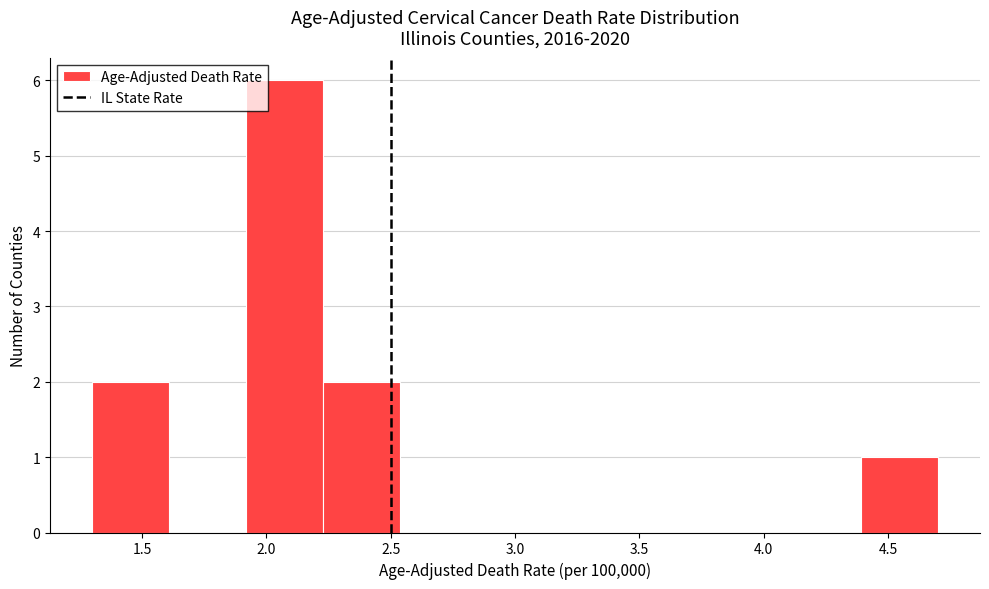

Reading left to right, transcribe this chart: for each bar, give the range it covers on the x-axis and its height. Neither the bar edges nor the heights are printed on the chart, so give them approximately, as read against the axes.

1.30 to 1.60: 2
1.60 to 1.90: 0
1.90 to 2.25: 6
2.25 to 2.55: 2
2.55 to 2.85: 0
2.85 to 3.15: 0
3.15 to 3.45: 0
3.45 to 3.75: 0
3.75 to 4.10: 0
4.10 to 4.40: 0
4.40 to 4.70: 1